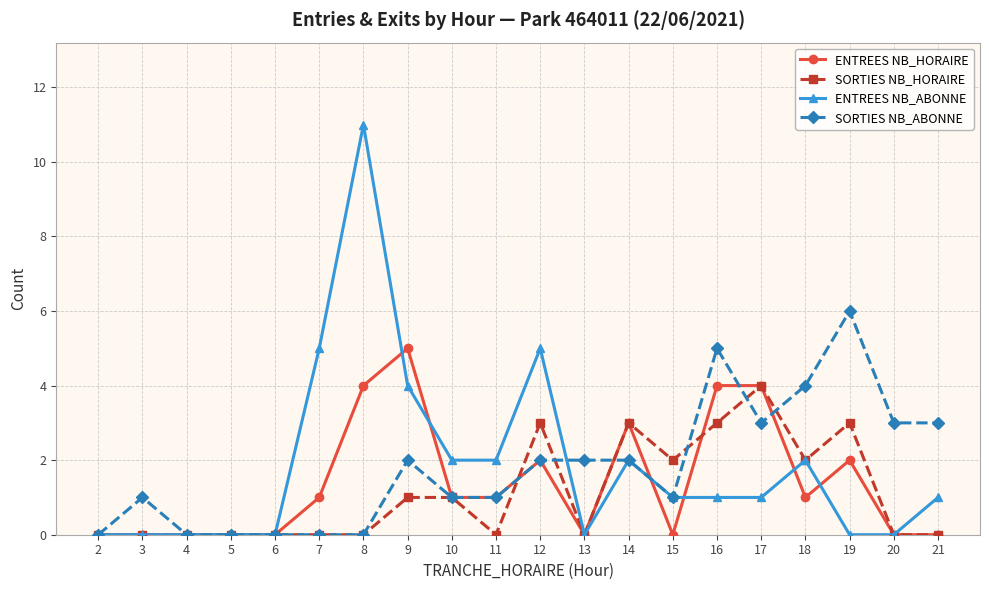

Which series ends up on top after the final intersection of SORTIES NB_ABONNE and SORTIES NB_HORAIRE?

SORTIES NB_ABONNE